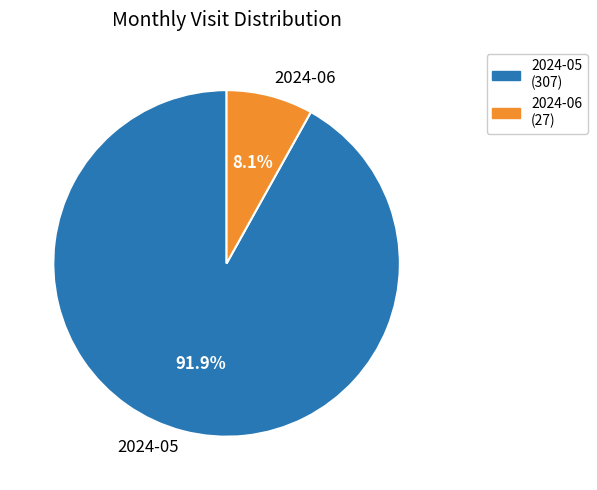

What percentage is the 2024-06 slice, to the nearest percent?

8%